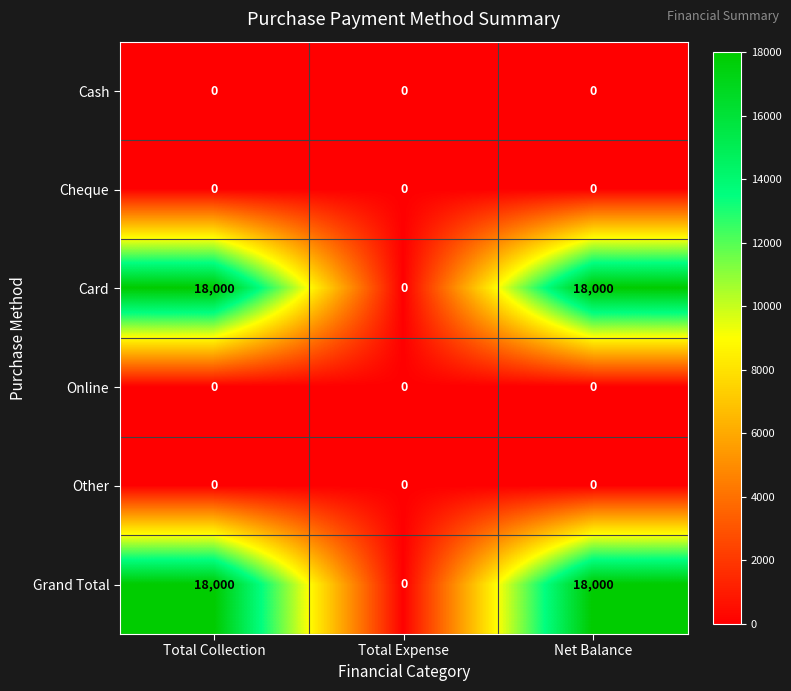

What is the difference between the Card values at Net Balance and Total Expense?

18000